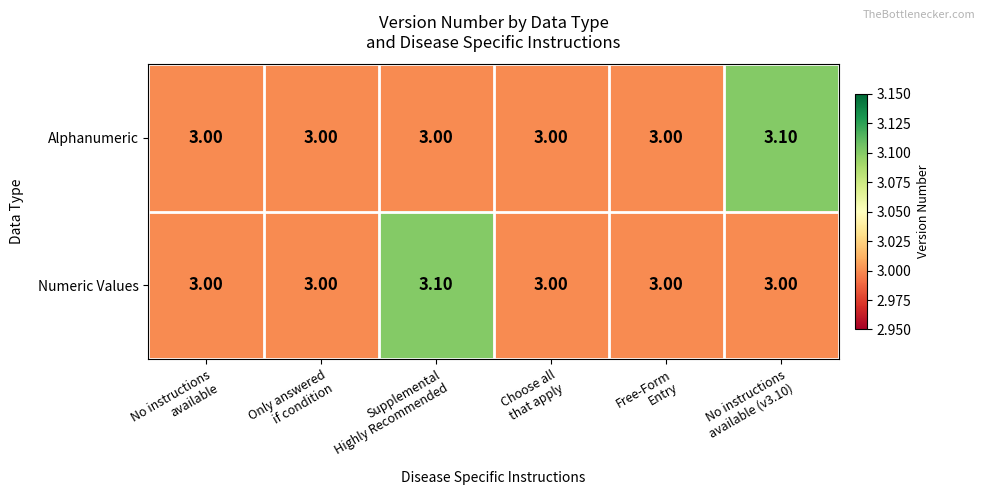

What is the sum of all Alphanumeric values?

18.1